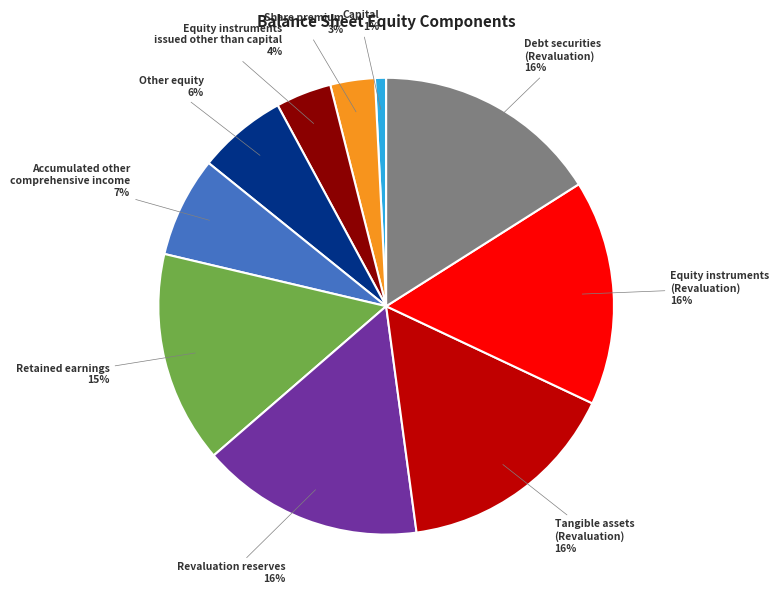

To the nearest percent, what is the average slice percentage?

10%